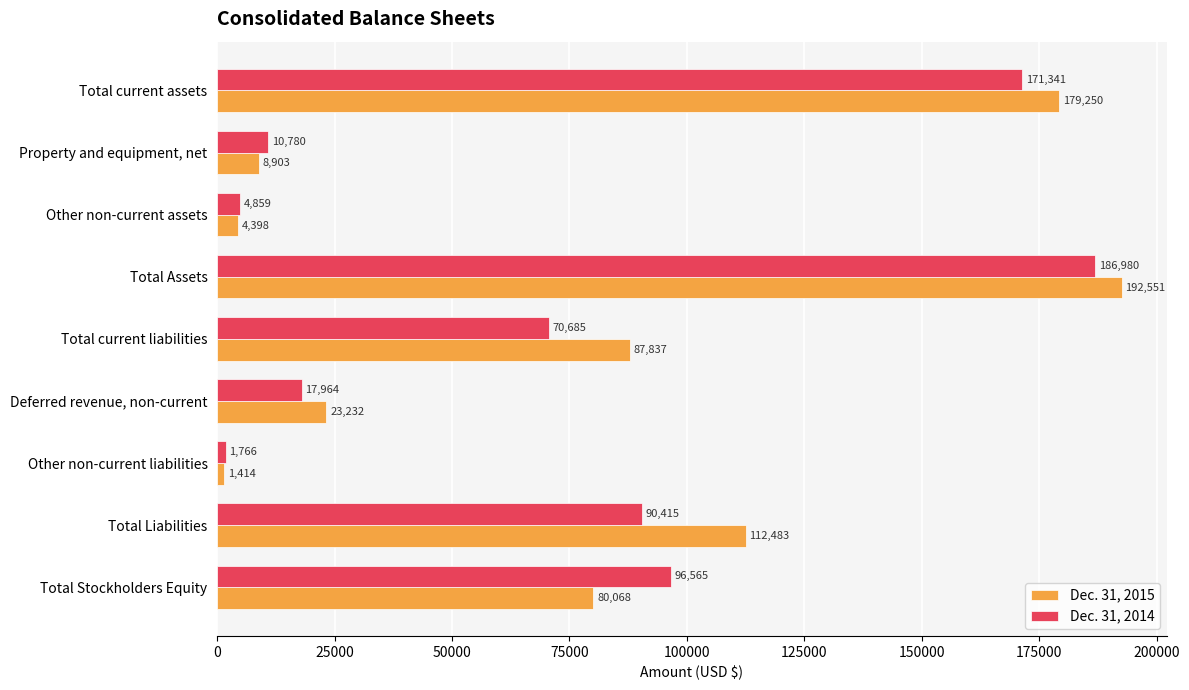

What is the spread (max minus min) of values at Property and equipment, net?

1877